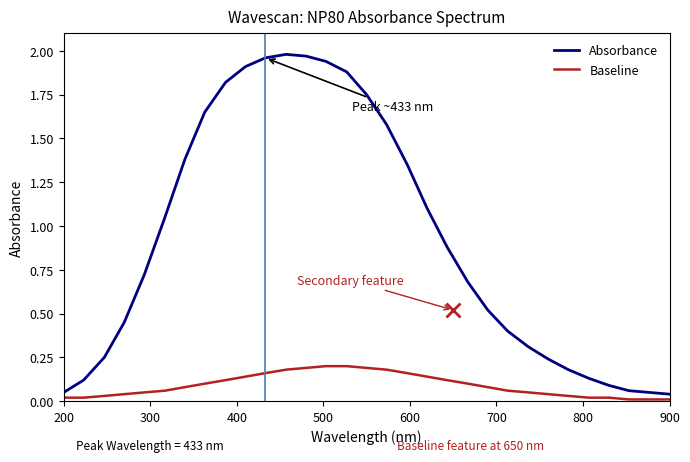

List the series in order of their overall mean, lowest first.

Baseline, Absorbance